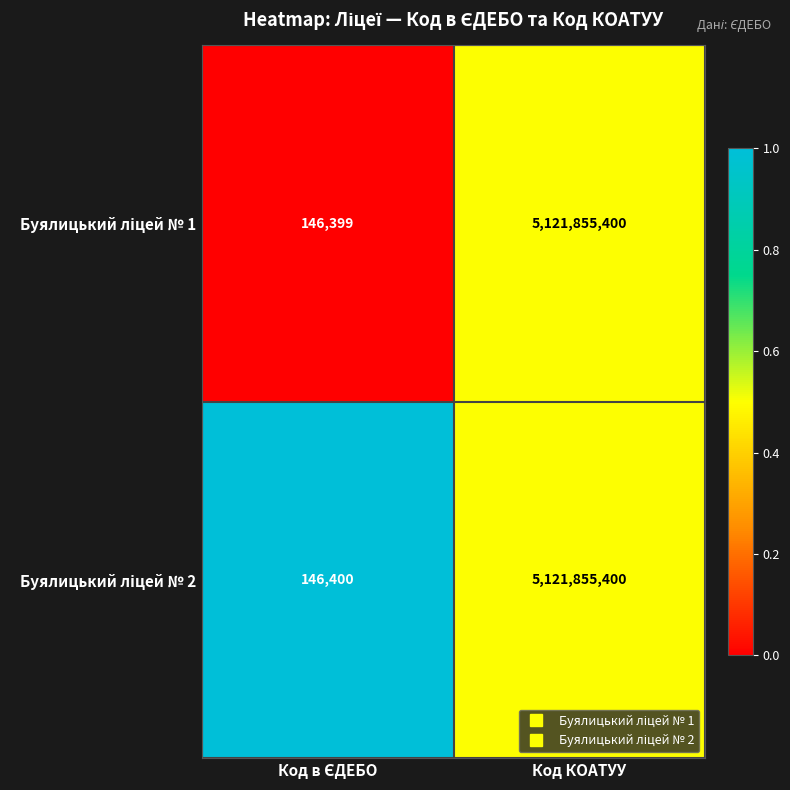

What is the smallest value displayed?

146399